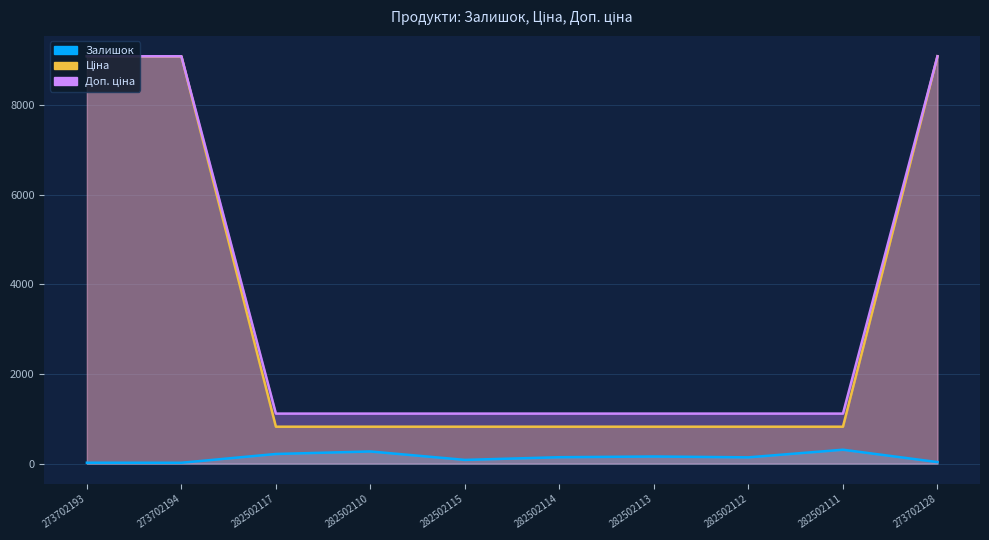

Rank the series at 282502110 from lowest to highest value.

Залишок, Доп. ціна, Ціна